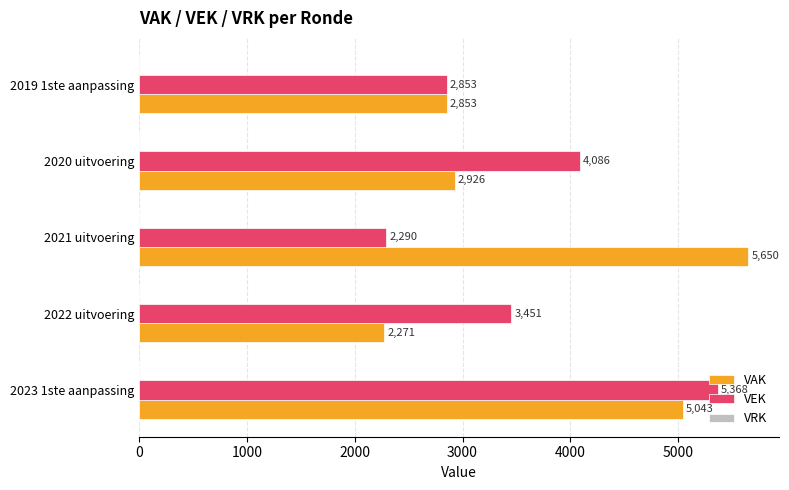

Between 2022 uitvoering and 2020 uitvoering, which series saw the biggest shift?

VAK